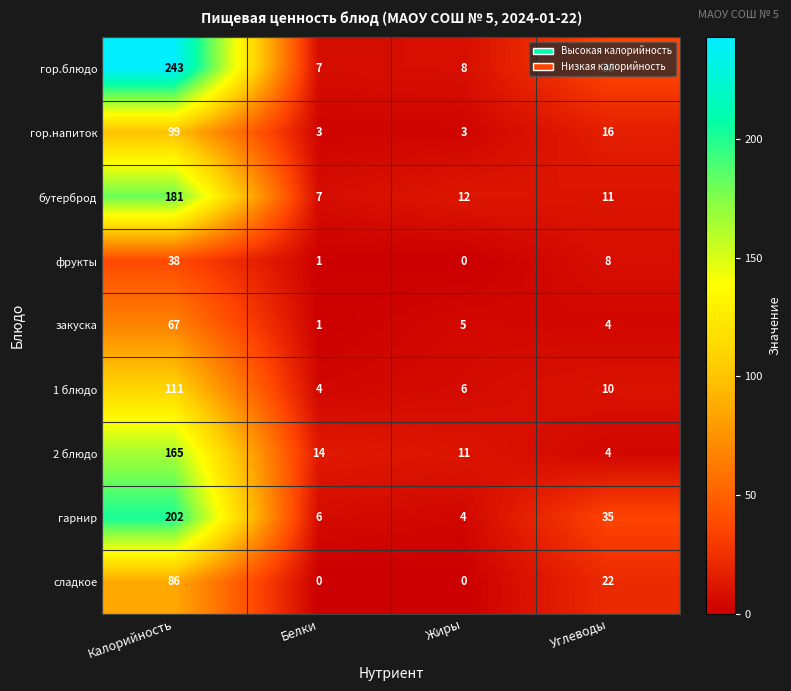

The сладкое series shows 0 at Белки. True or false?

True